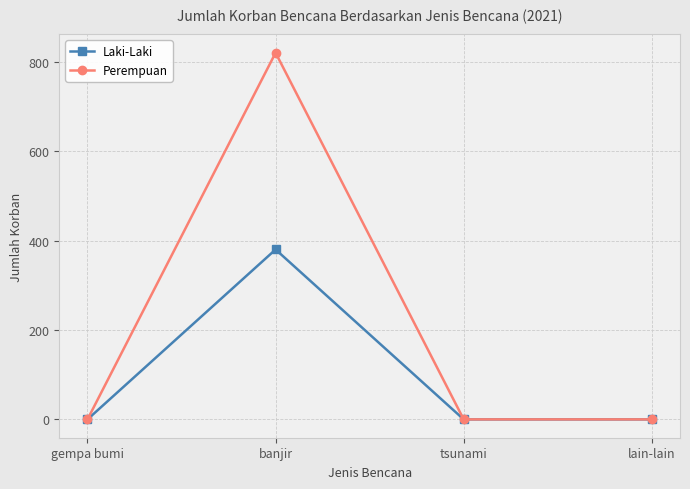

What is the sum of all Laki-Laki values?

380